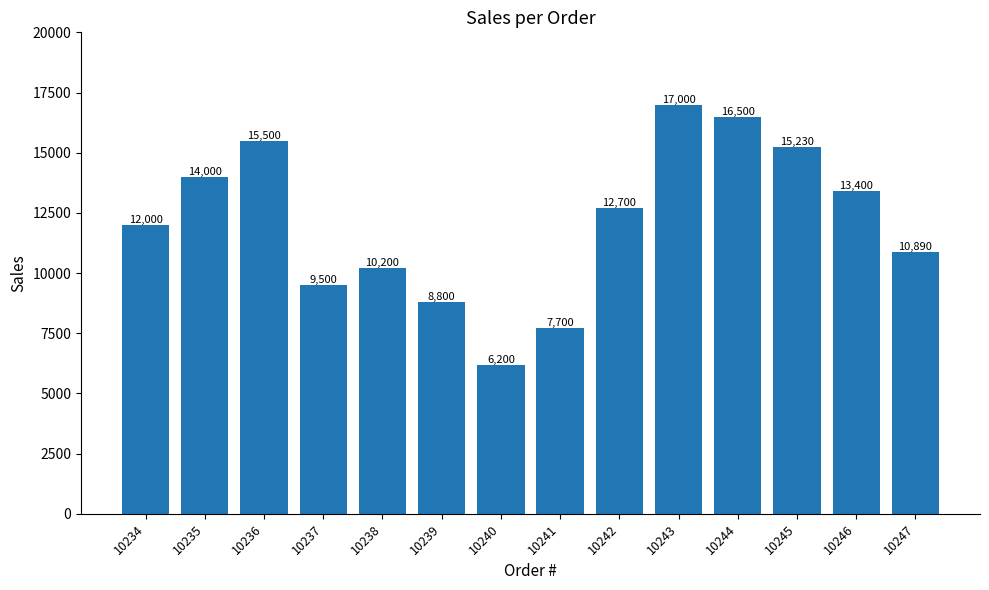

At which label is the value closest to 11600?

10234